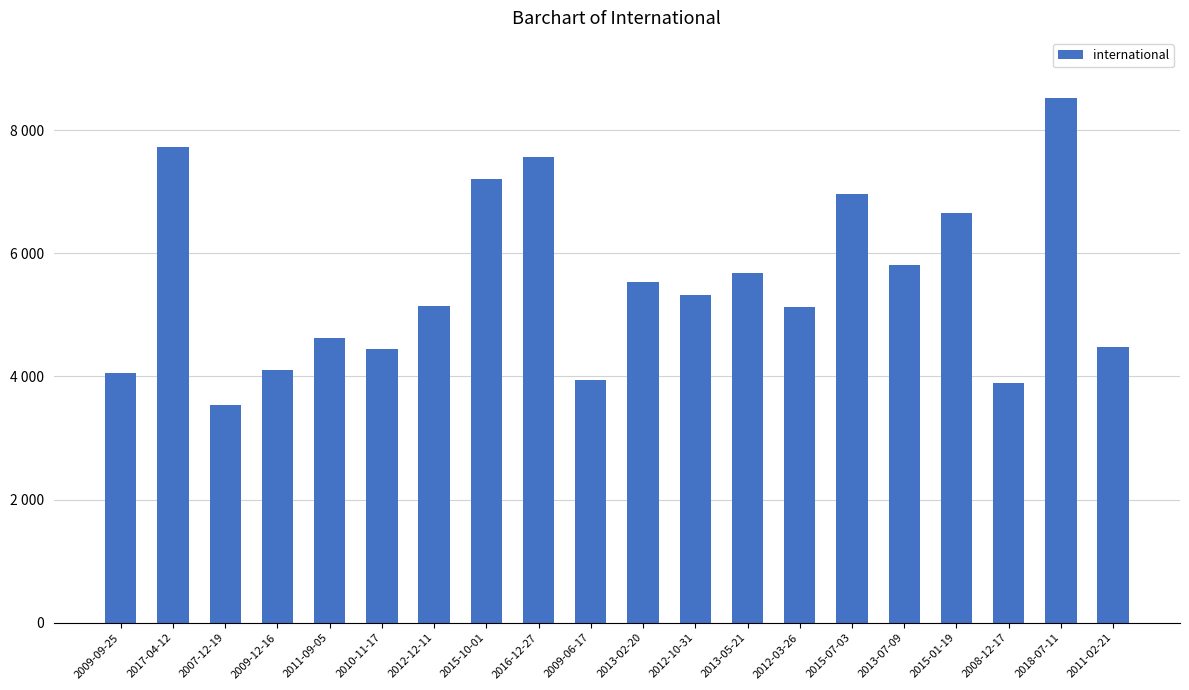

Is it true that the value at 2008-12-17 is 3899?

True